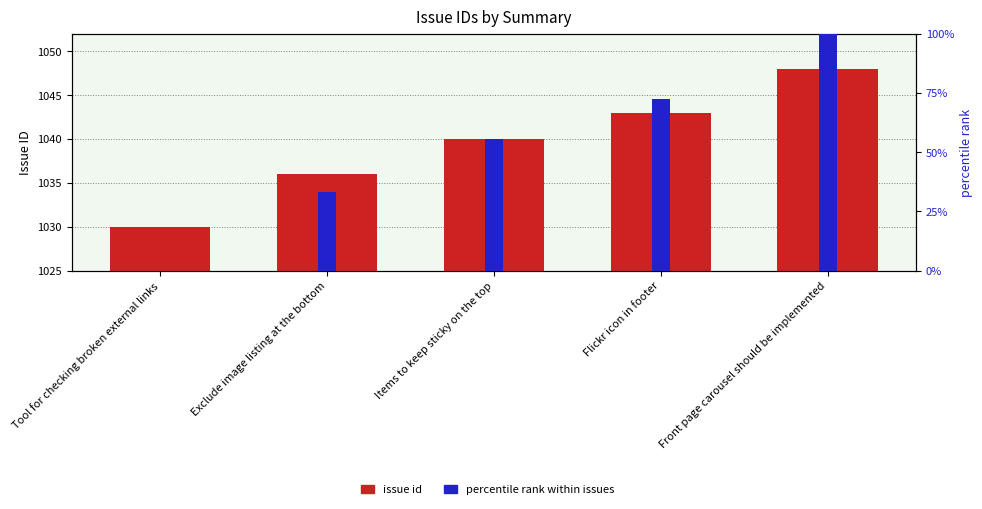

What is the total value across all series at Tool for checking broken external links?

1030.0